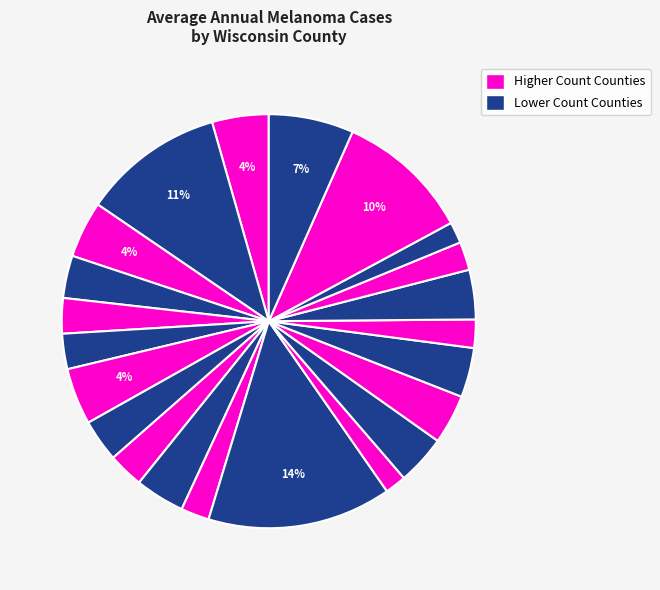

How many slices are in this pie chart?

22